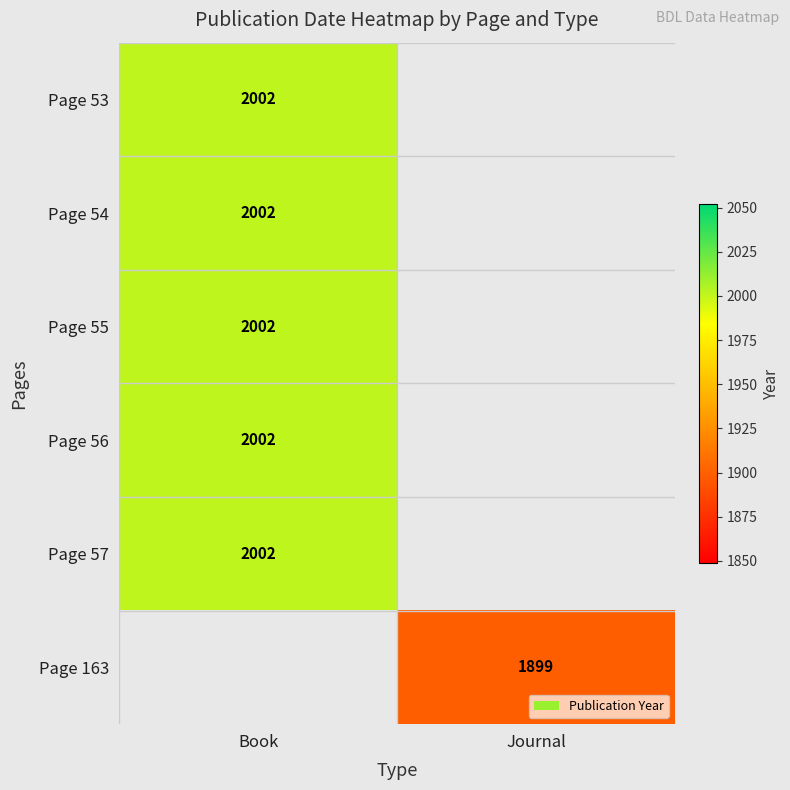

Is the value of Page 55 at Book greater than the value of Page 56 at Book?

No